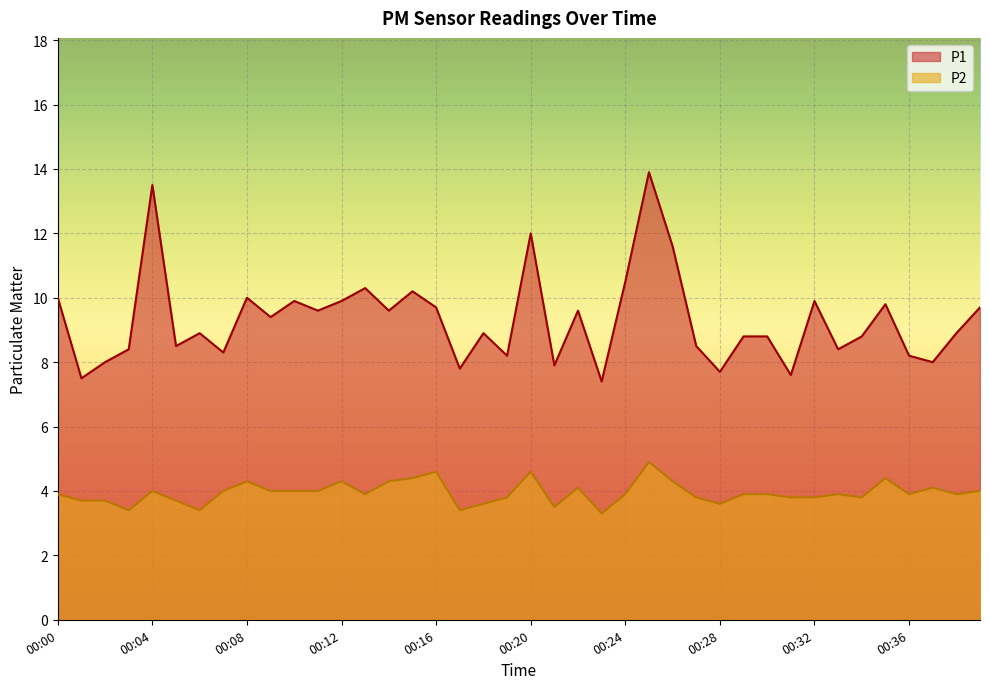

What are all the series names shown in the legend?

P1, P2